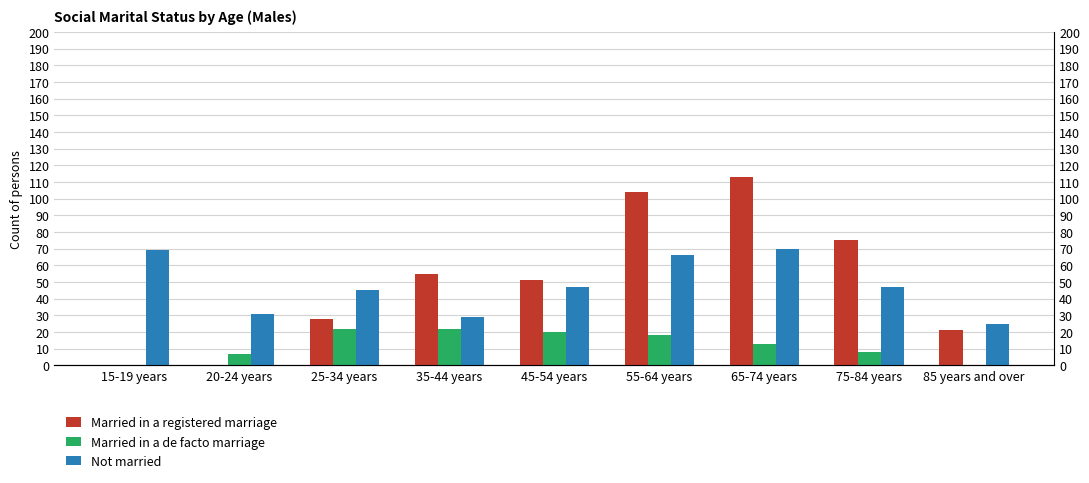

Between 55-64 years and 75-84 years, which is larger?

55-64 years